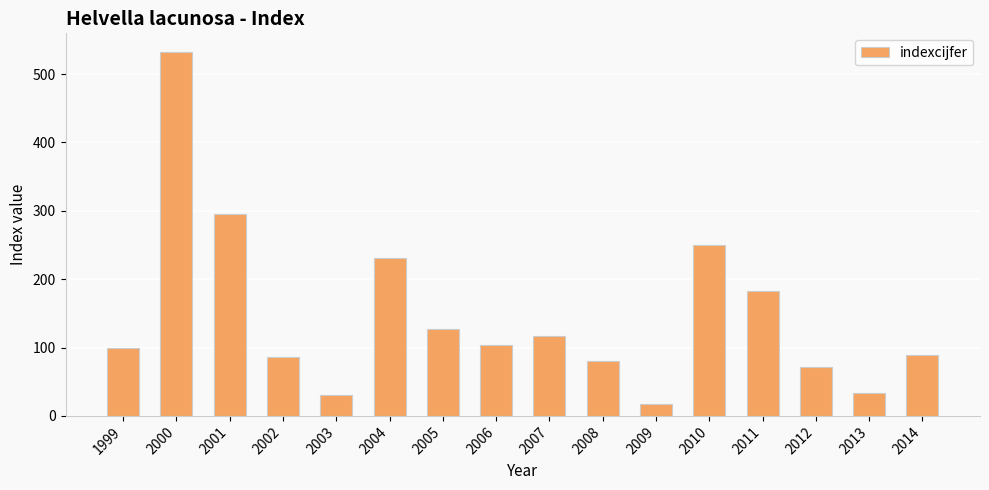

Are the bars horizontal?

No